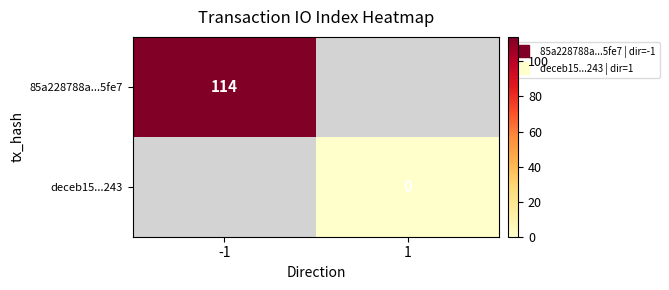

Rank the series at -1 from highest to lowest value.

85a228788a...5fe7, deceb15...243